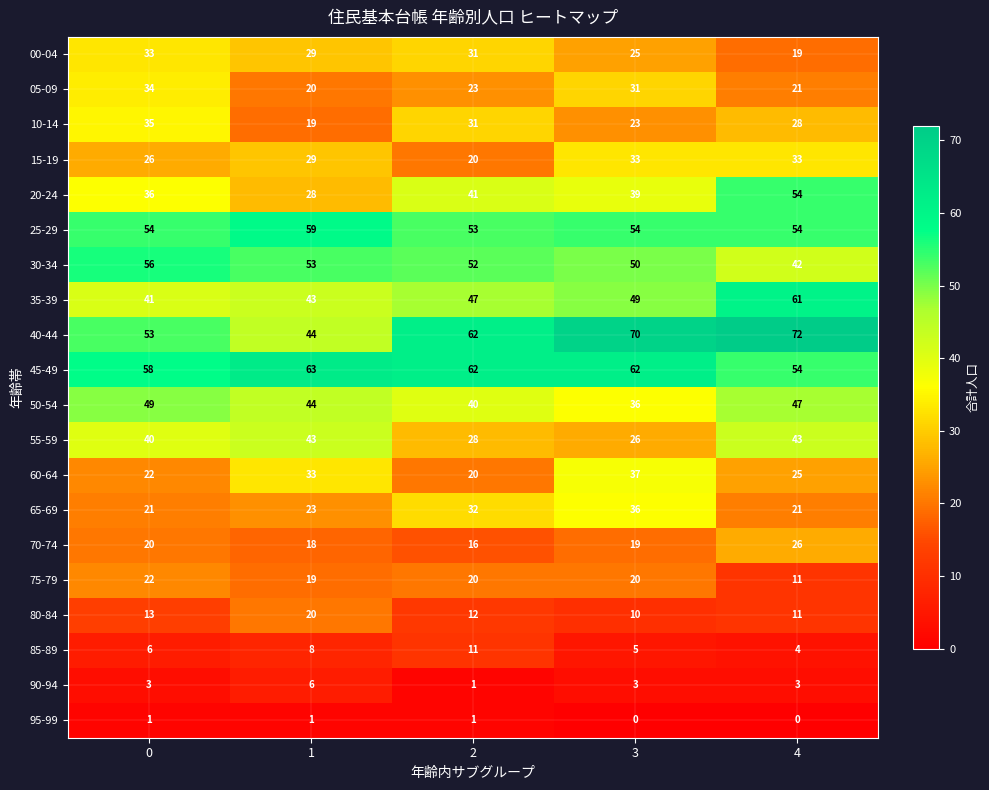

What is the total value across all series at 3?

628